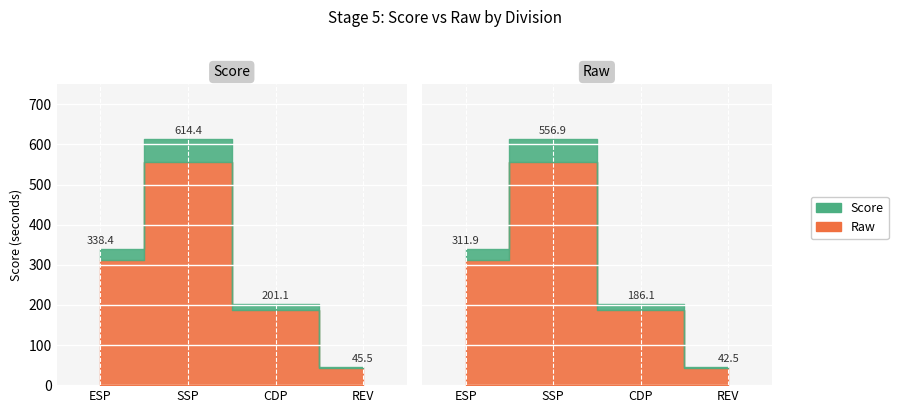

List the series in order of their peak value, highest first.

Score, Raw